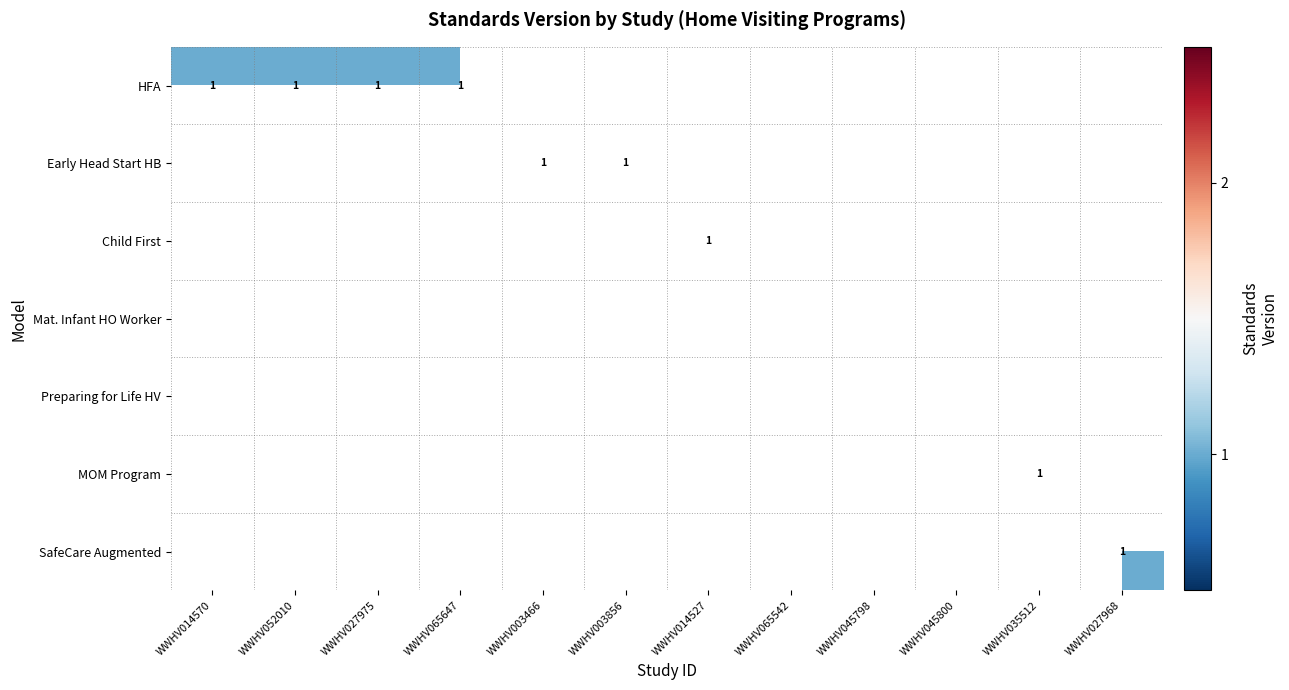

Is the value of Early Head Start HB at WWHV014570 greater than the value of Mat. Infant HO Worker at WWHV014570?

No